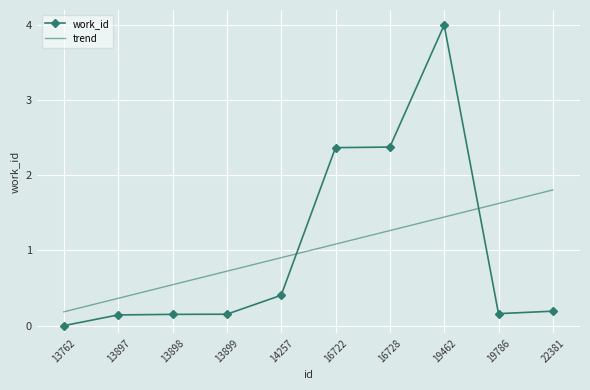

What value does the data have at 16722?

2.4